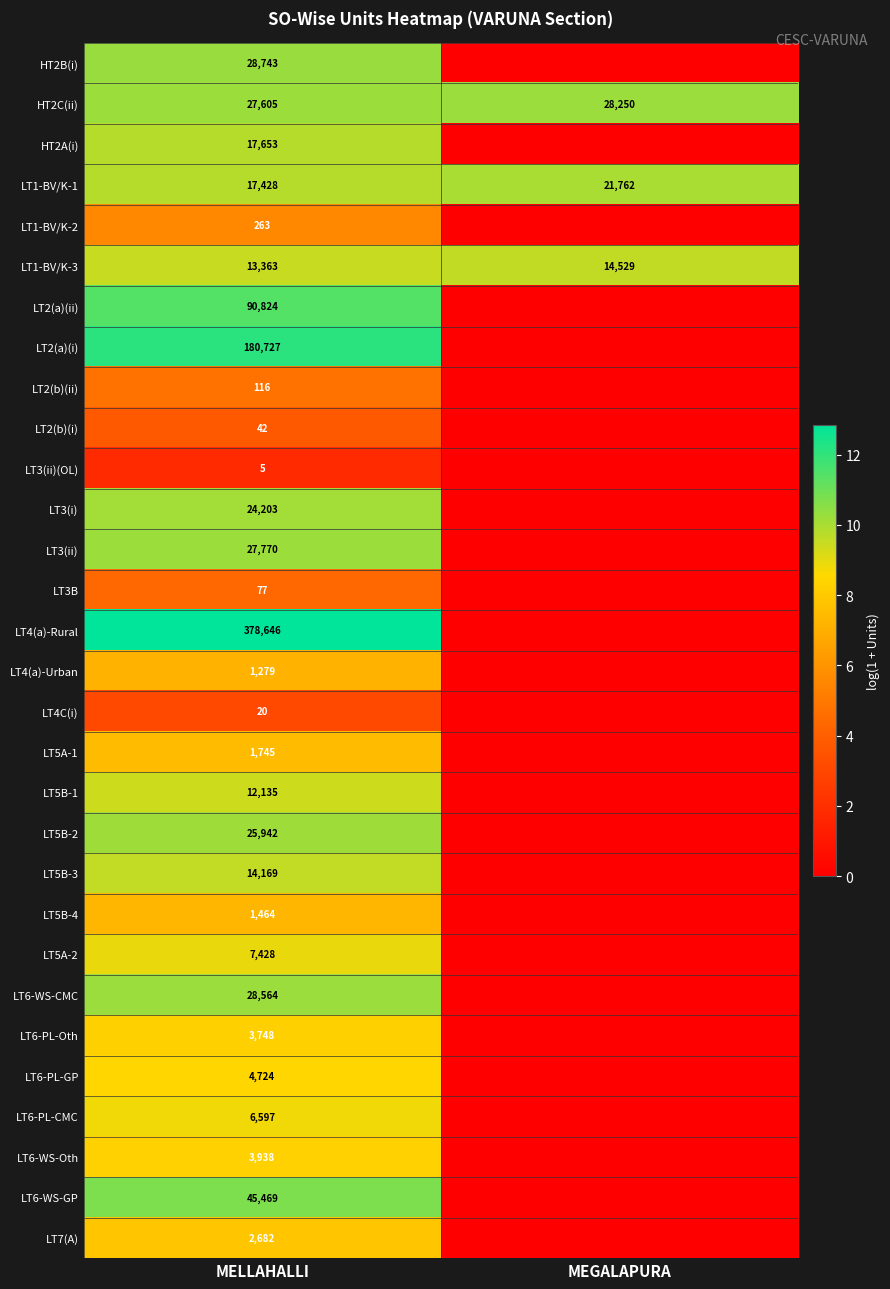

The LT3(i) series shows 13272 at MELLAHALLI. True or false?

False